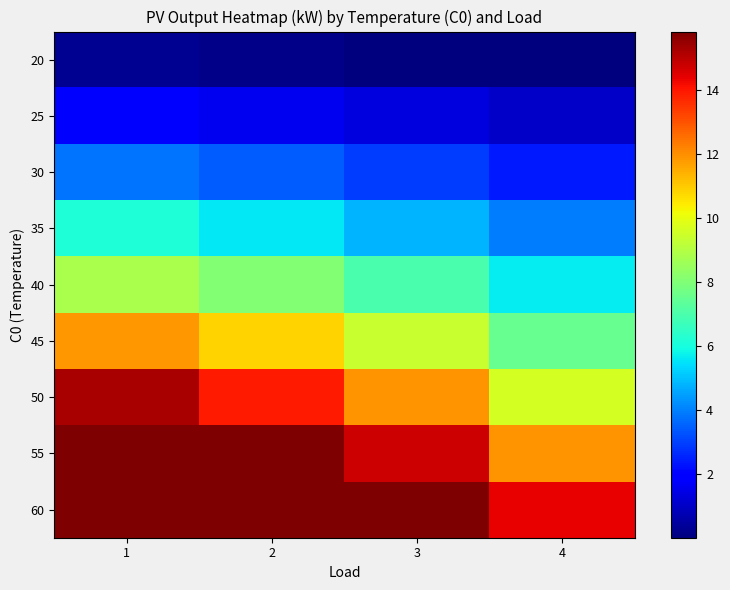

At how many categories does at least one series exceed 0?

4